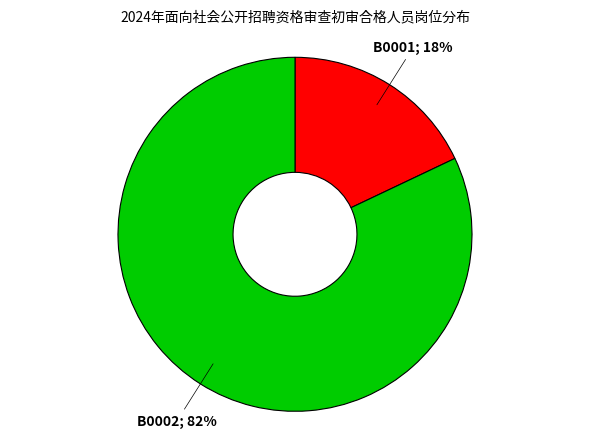

To the nearest percent, what is the difference between the largest and smallest slice percentages?

64%